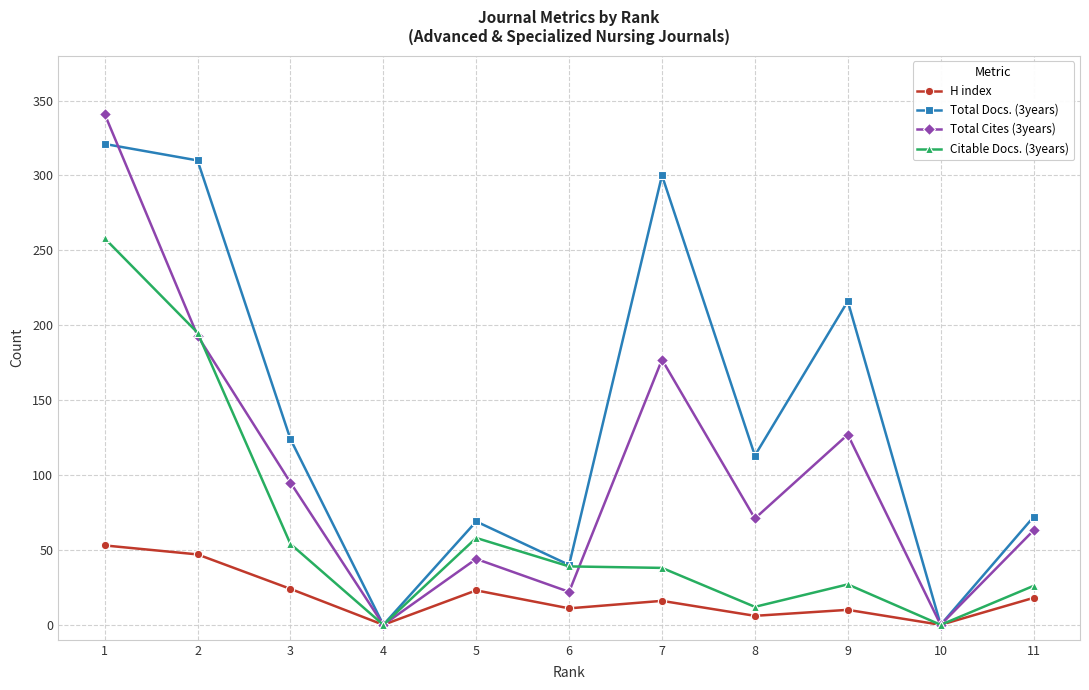

At how many categories does at least one series exceed 159?

4